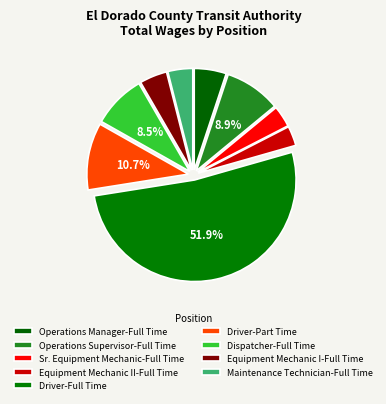

Which category accounts for the majority?

Driver-Full Time